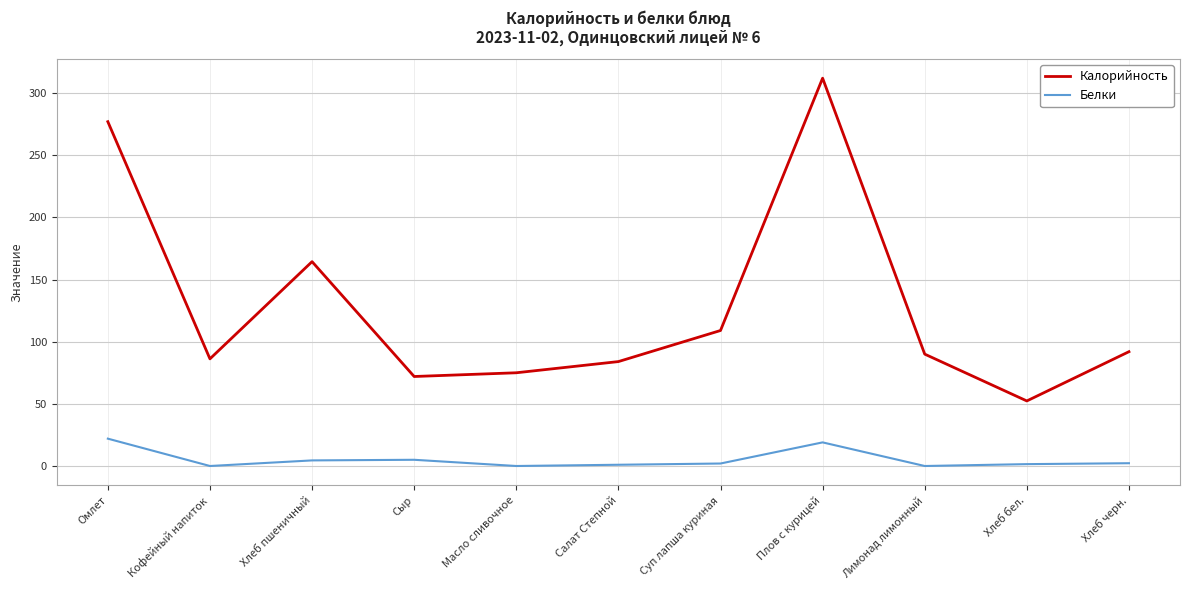

What is the difference between the maximum and minimum values in the Калорийность series?

259.7